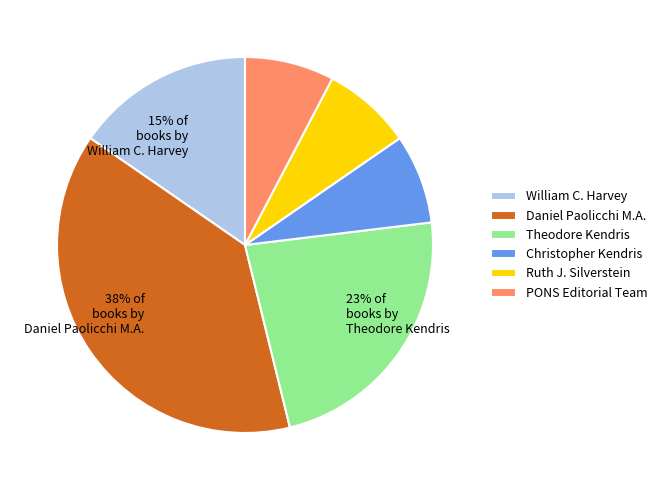

How many segments does this pie chart have?

6